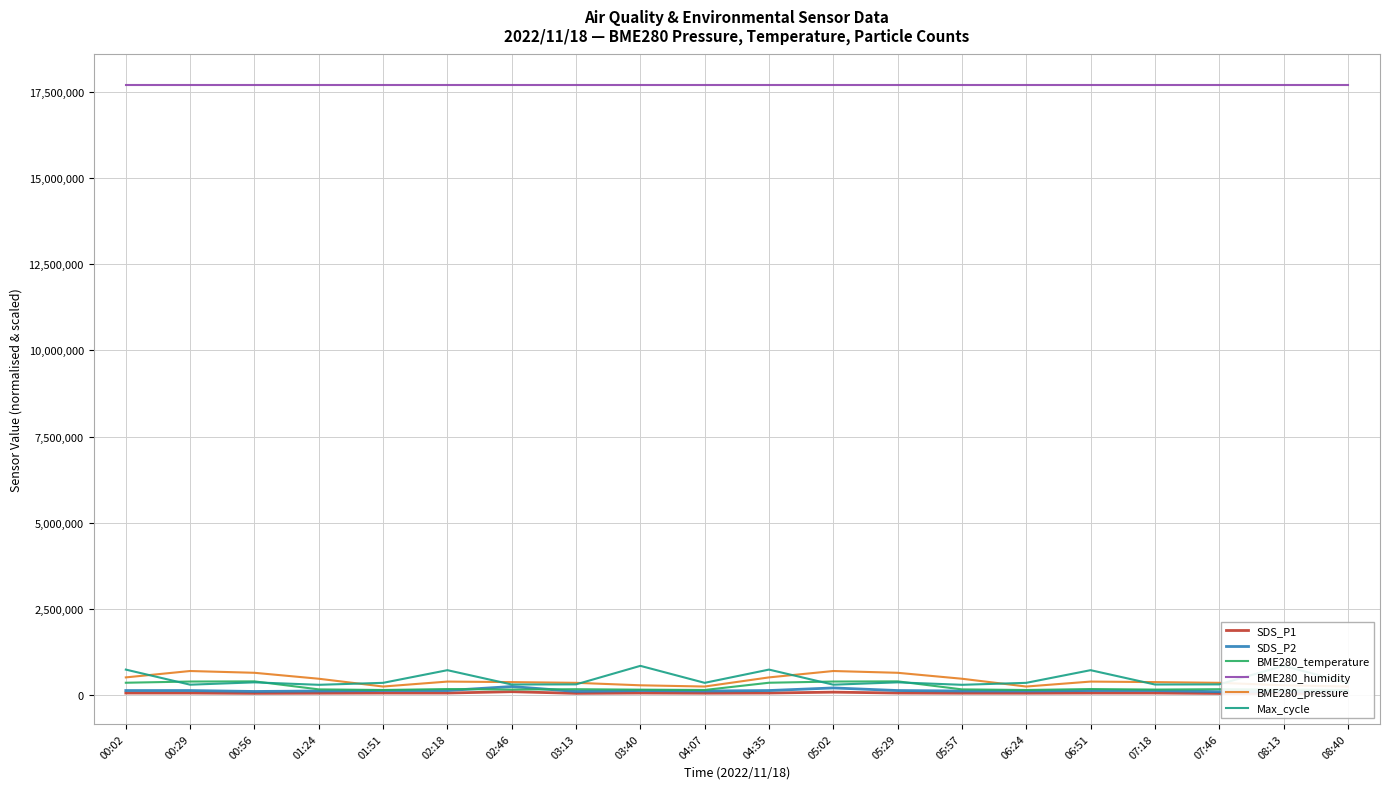

Which series has the largest total across all categories?

BME280_humidity